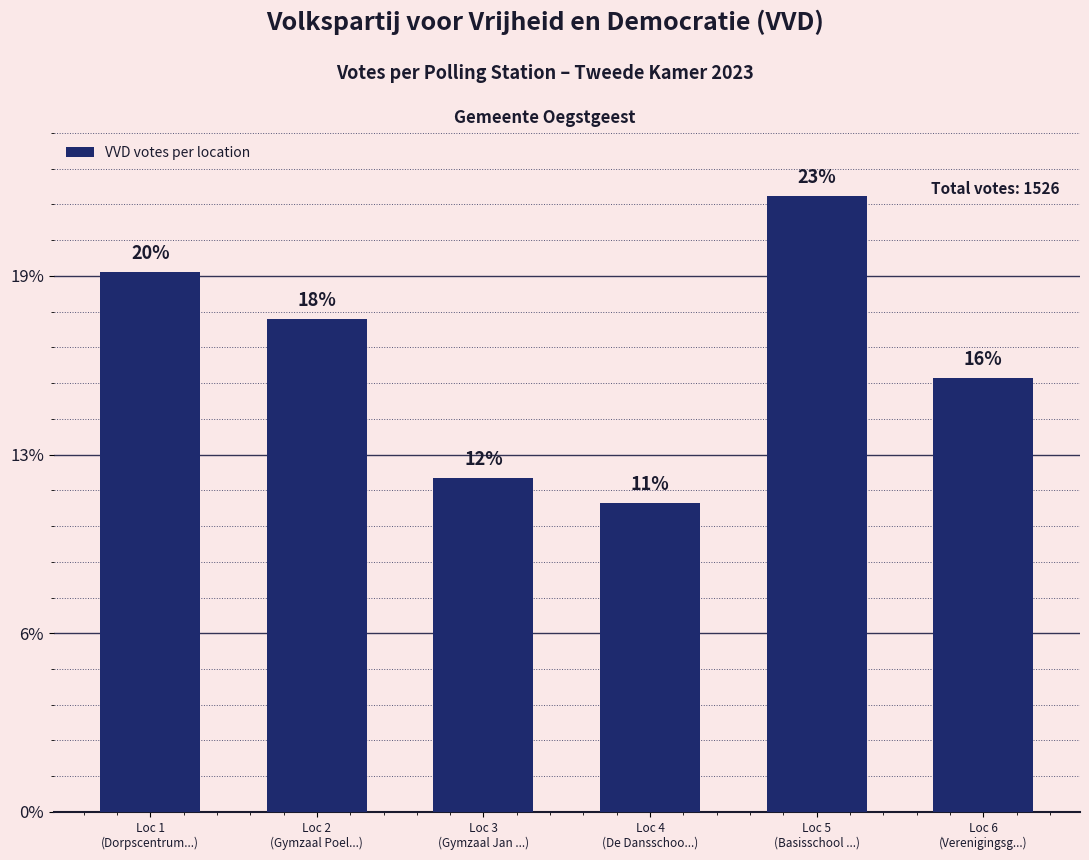

The value at Loc 1
(Dorpscentrum...) is 302. True or false?

True